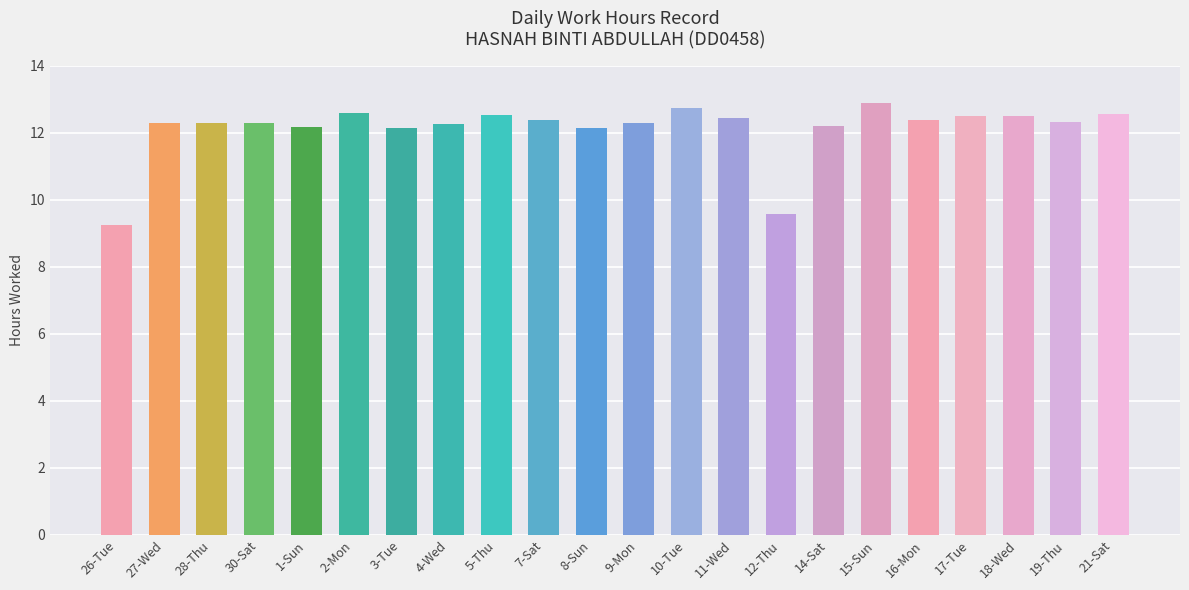

Where does the data first go above 12?

27-Wed